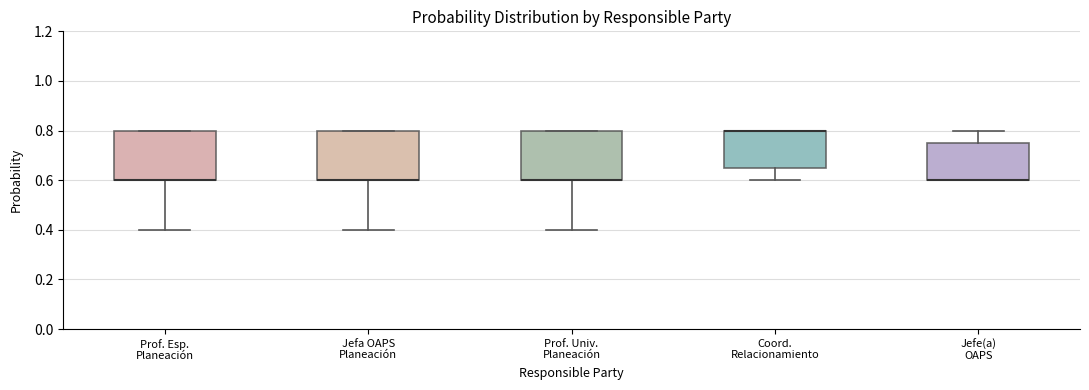

Where does the upper whisker of the box for Jefe(a) OAPS end on the y-axis? The values are not printed on the chart, so give them approximately, as read against the axis.

0.80